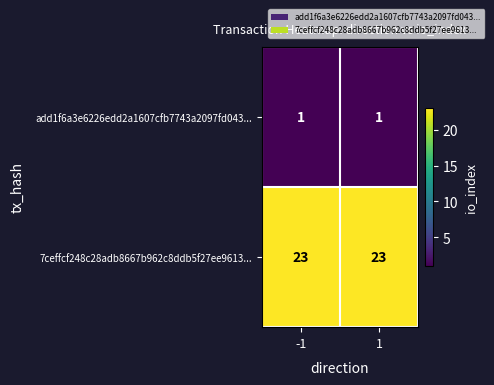

Read the 7ceffcf248c28adb8667b962c8ddb5f27ee9613... value at -1.

23